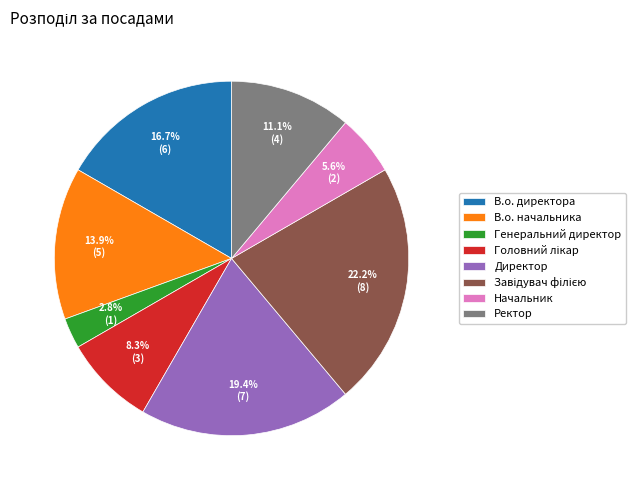

Count the number of slices in the pie.

8